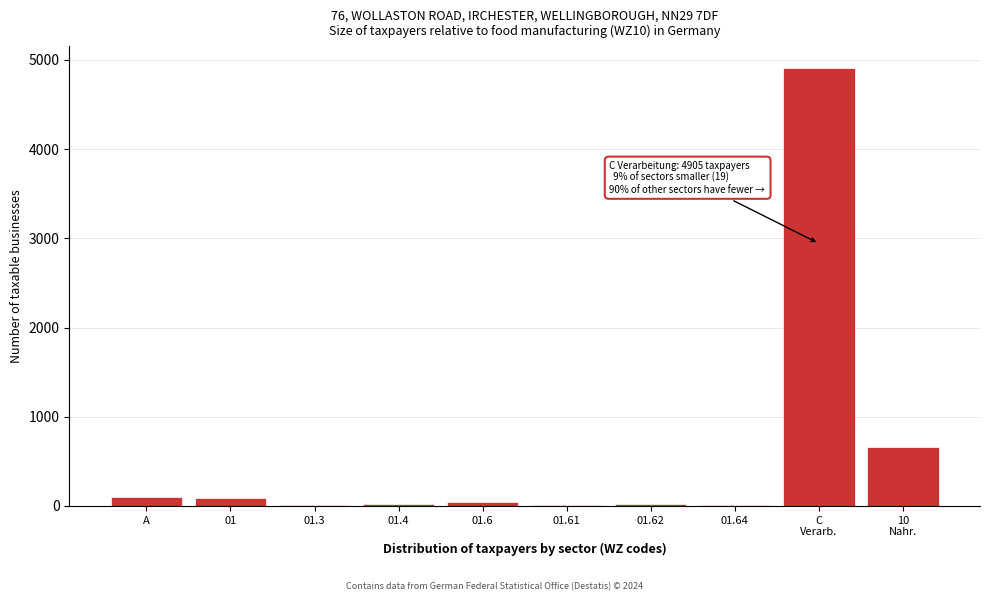

What is the greatest value displayed?

4905